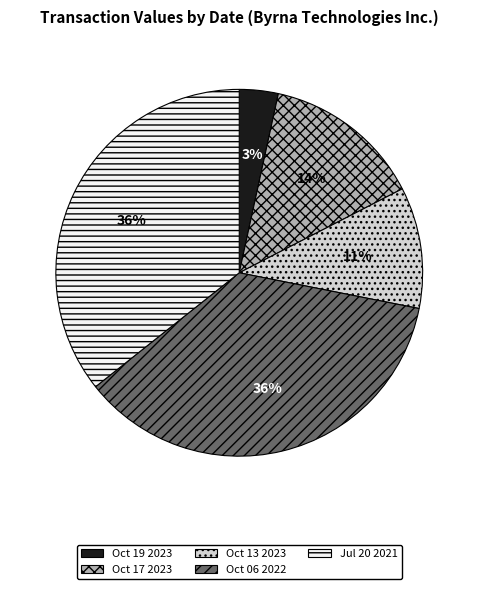

Count the number of slices in the pie.

5